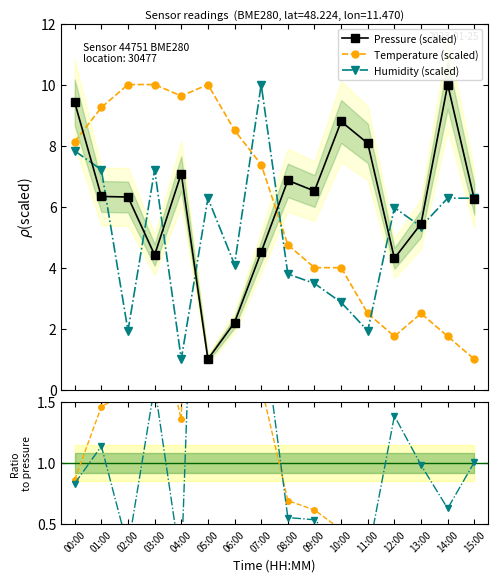

At which label is Temperature (scaled) closest to 5?

08:00